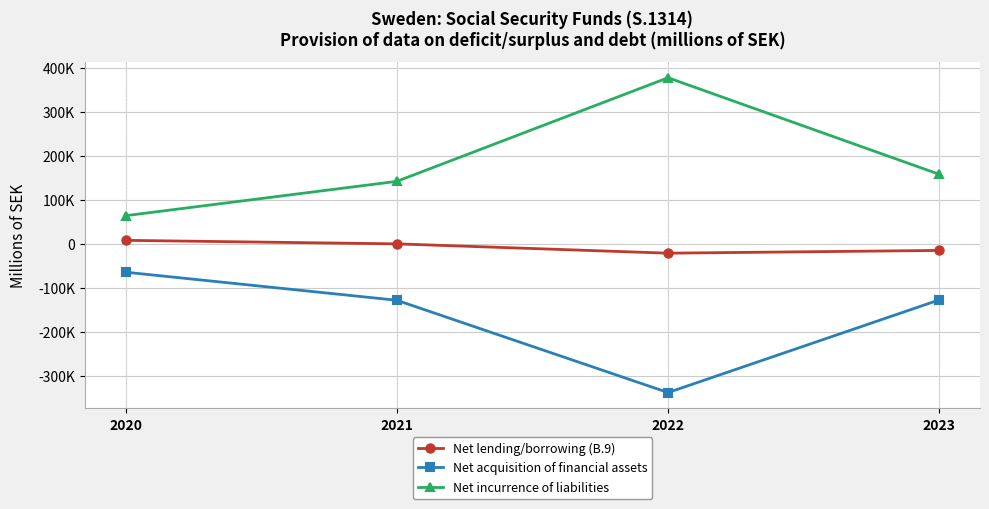

Rank the categories by Net incurrence of liabilities value from lowest to highest.

2020, 2021, 2023, 2022